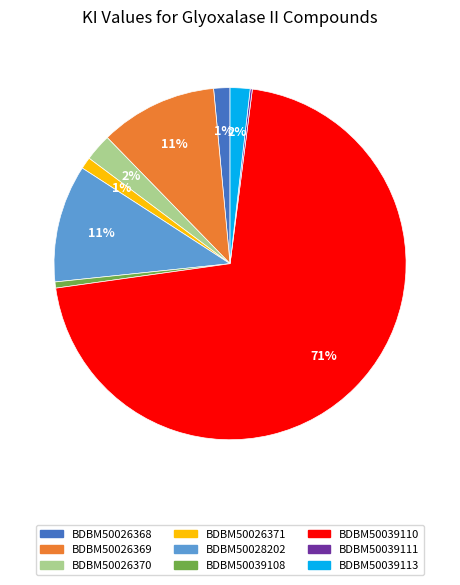

What is the largest slice in the pie chart?

BDBM50039110